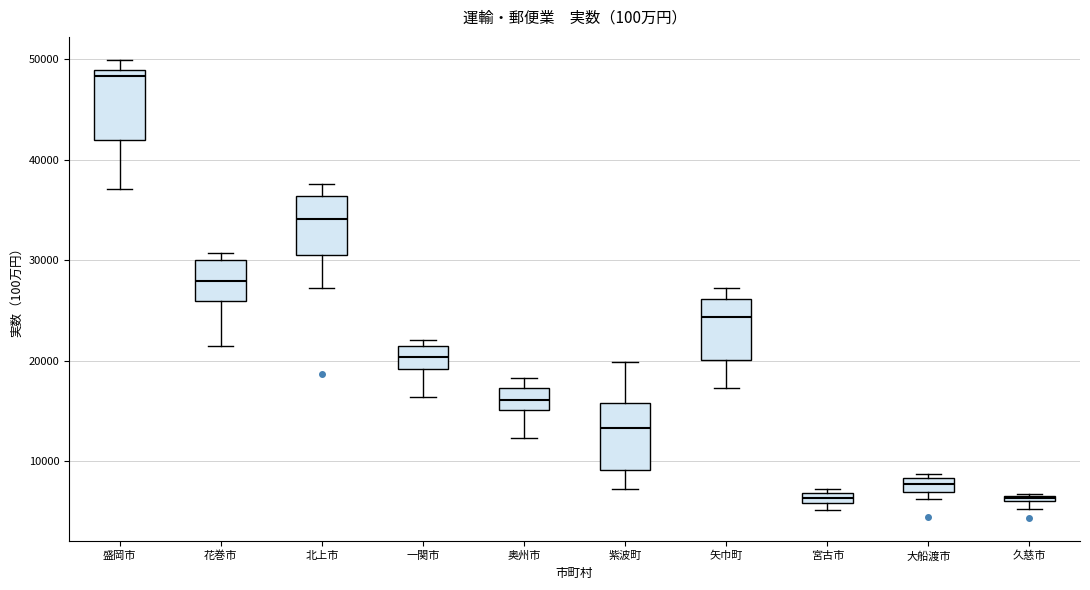

Where is the lower edge of the box for 一関市 on the y-axis? The values are not printed on the chart, so give them approximately, as read against the axis.

19000